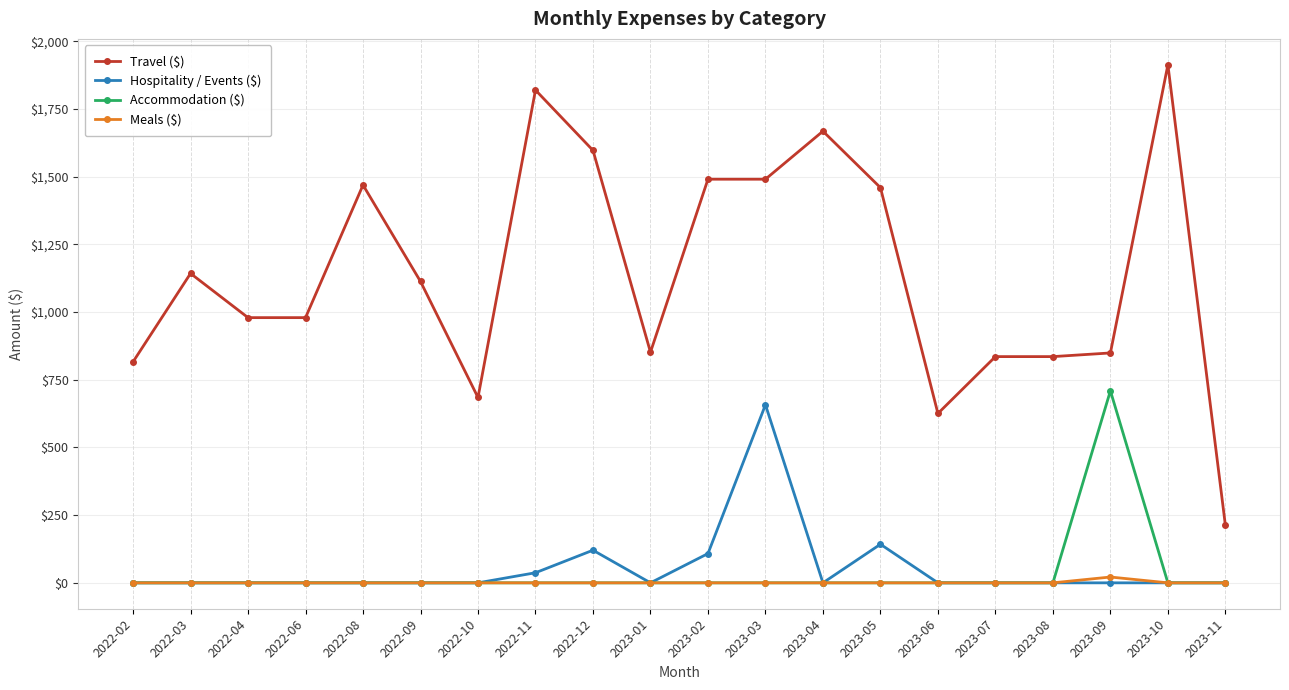

Which series has the largest range (max minus min)?

Travel ($)